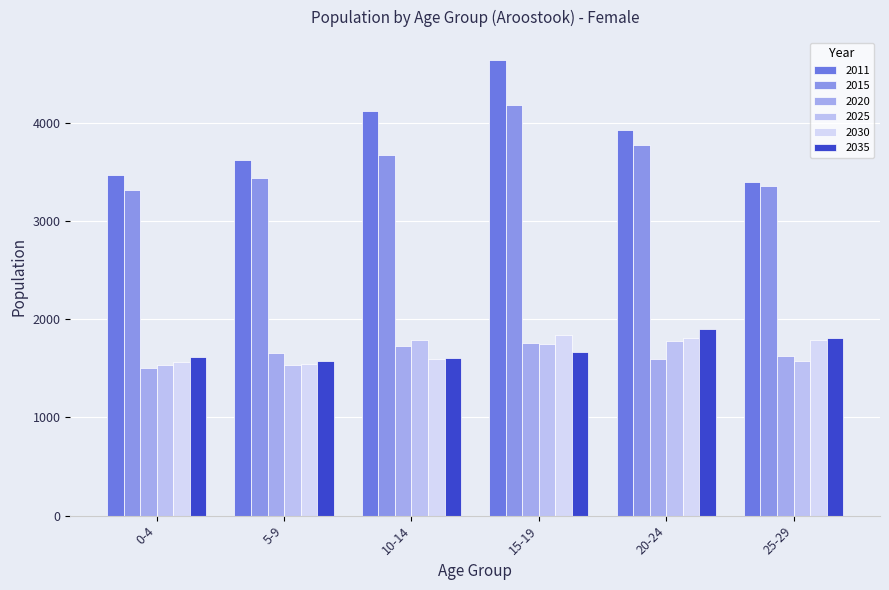

What is the label of the 2nd bar from the left?

5-9